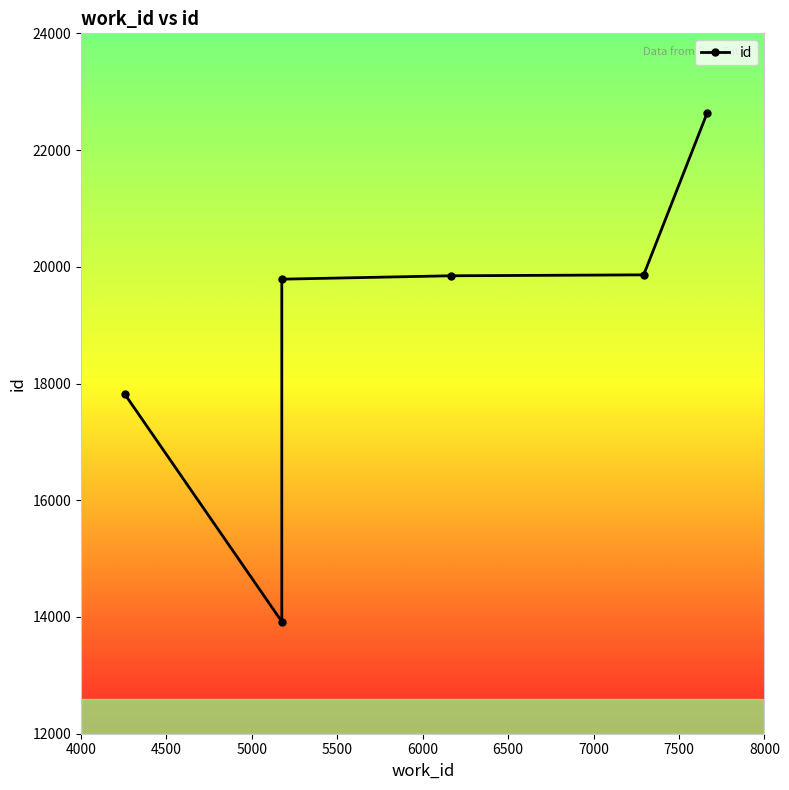

Where does the data first go above 19846?

6000